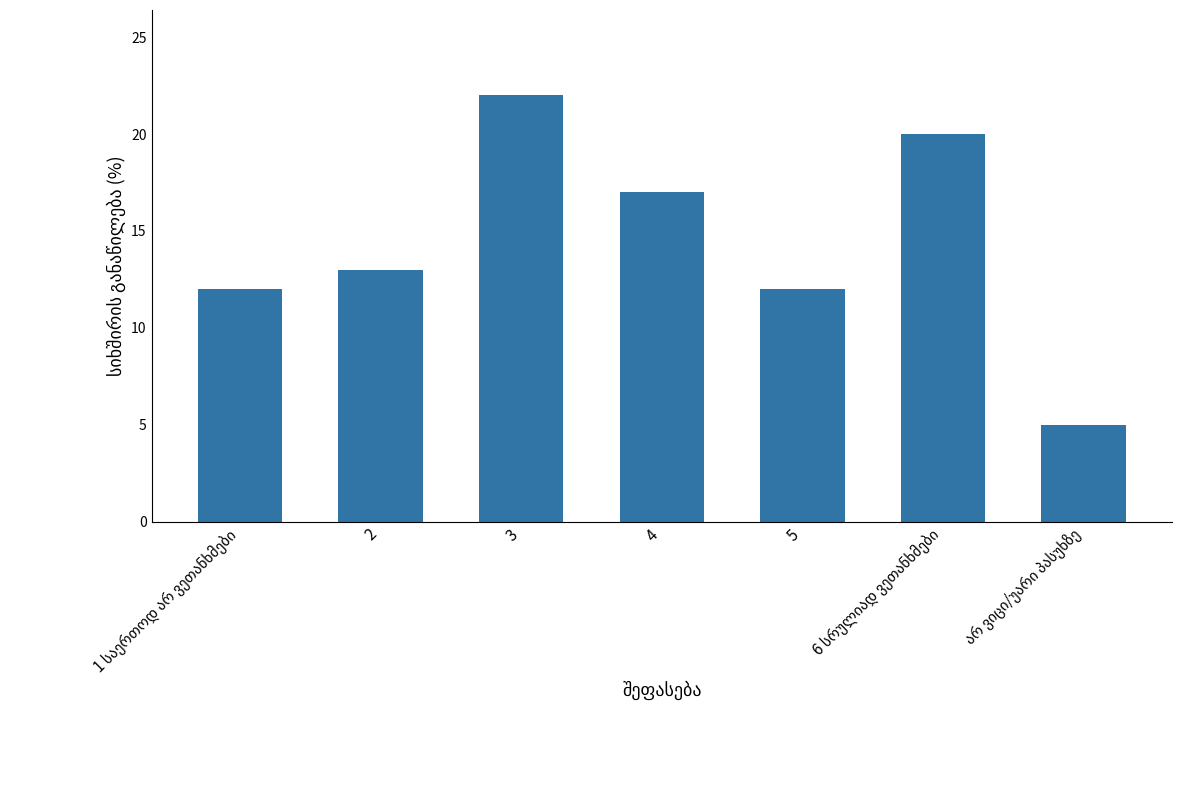

What is the difference between the maximum and second lowest values?

10